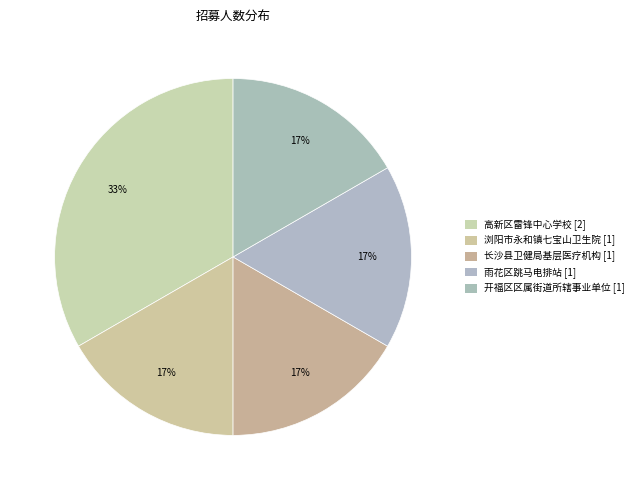

To the nearest percent, what percentage of the pie is 浏阳市永和镇七宝山卫生院?

17%